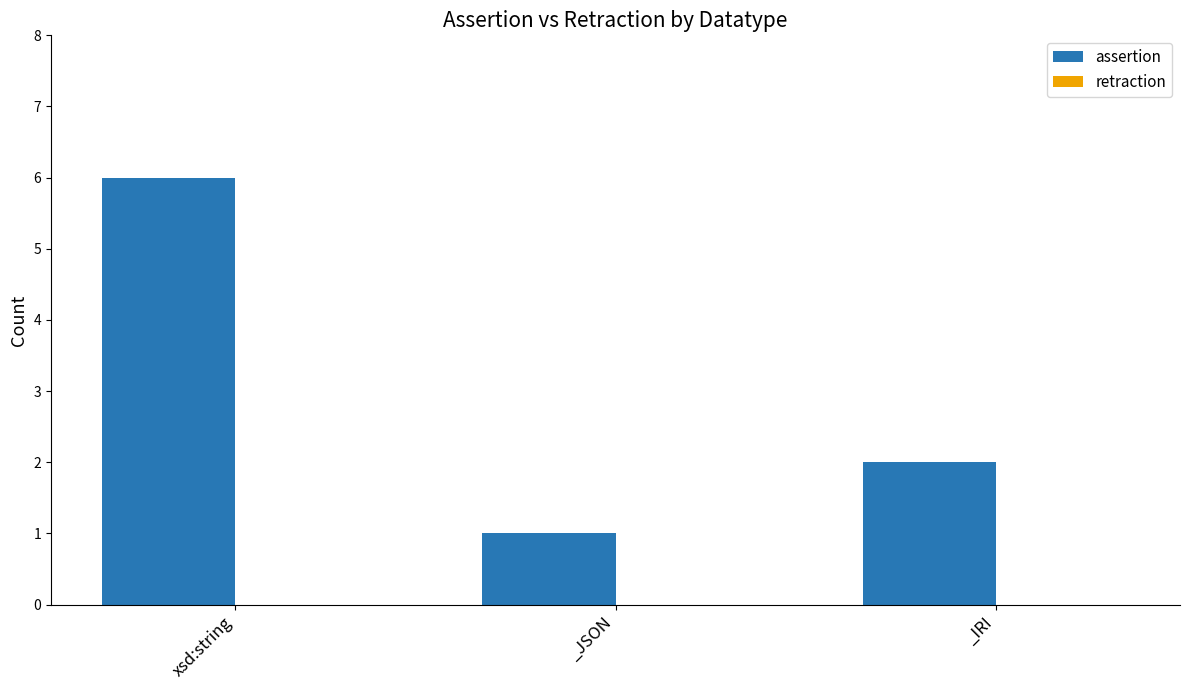

What is the change in value from xsd:string to _JSON?

-5